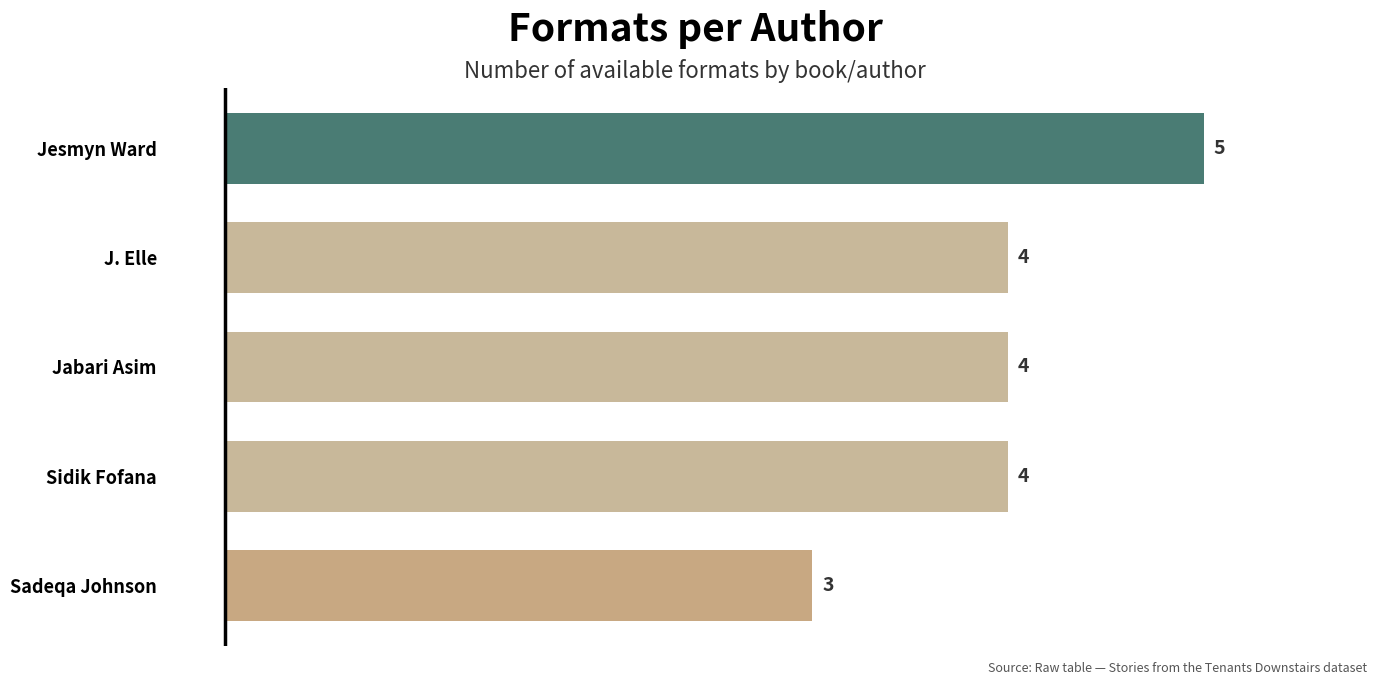

Reading bottom to top, transcribe all the data shown in this chart.

3	4	4	4	5